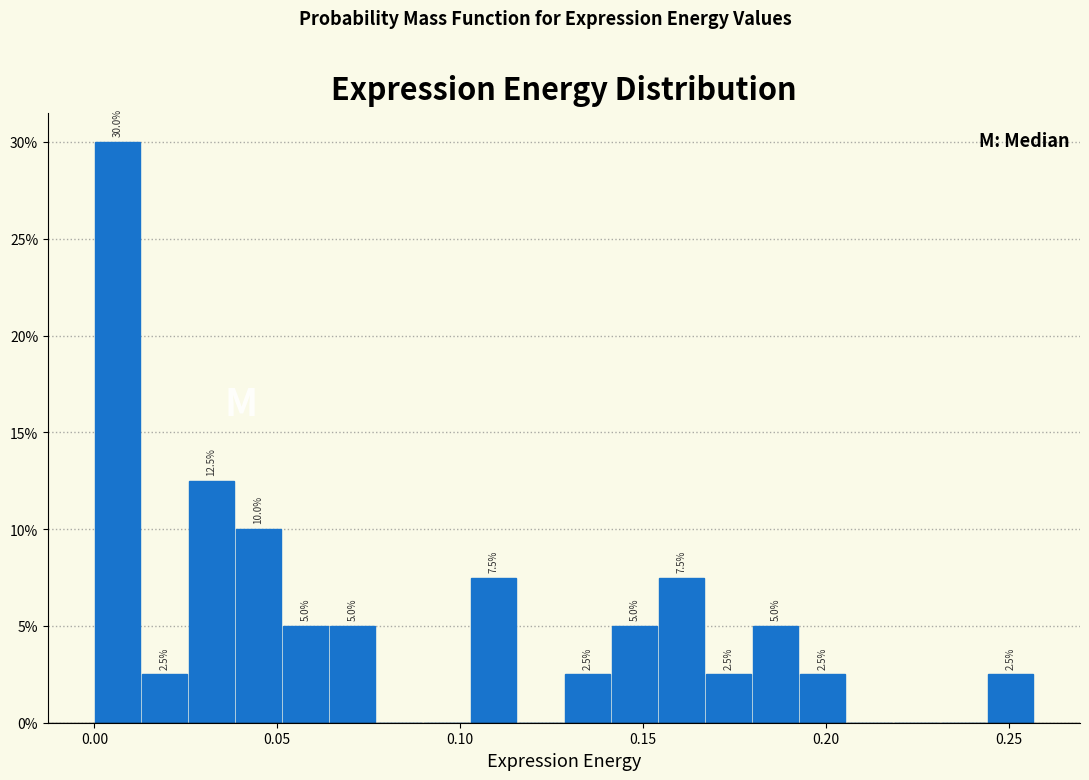

Around what value on the x-axis is the tallest bar? Give the approximate position of its centre, as read against the axis.

0.005